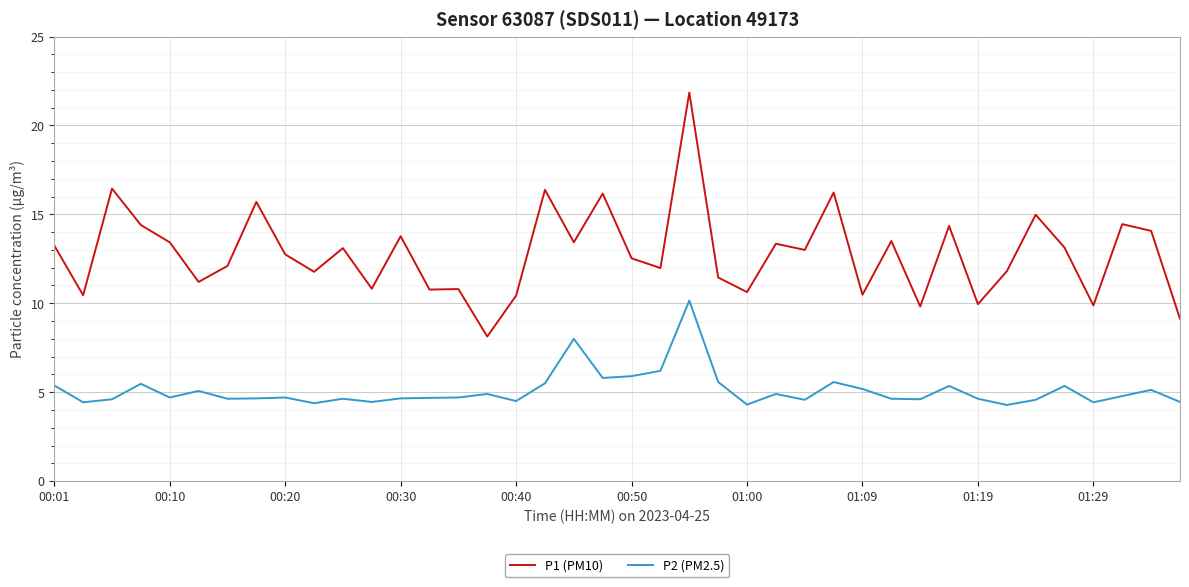

List the series in order of their peak value, highest first.

P1 (PM10), P2 (PM2.5)